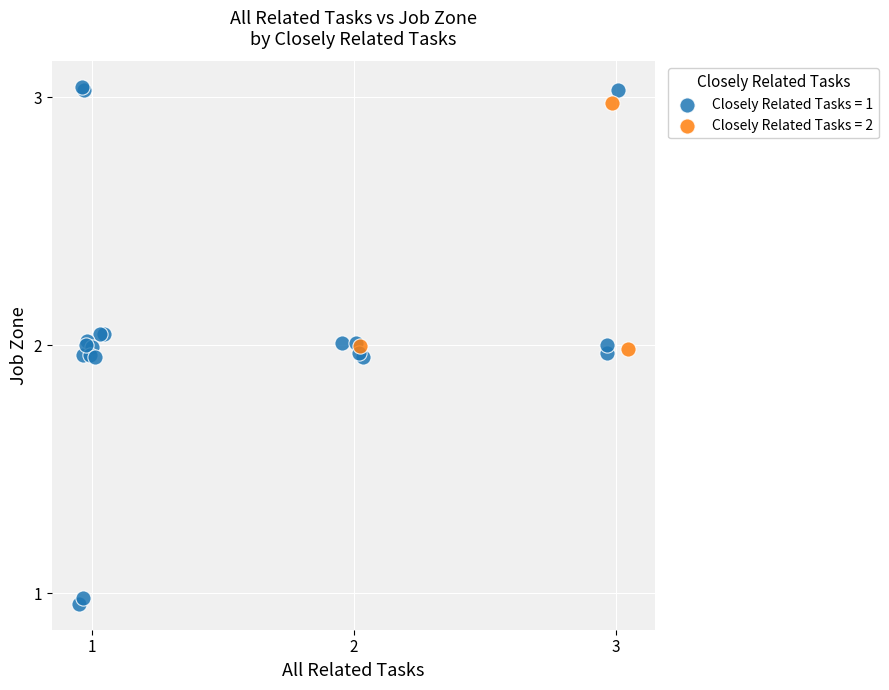

What are all the series names shown in the legend?

Closely Related Tasks = 1, Closely Related Tasks = 2